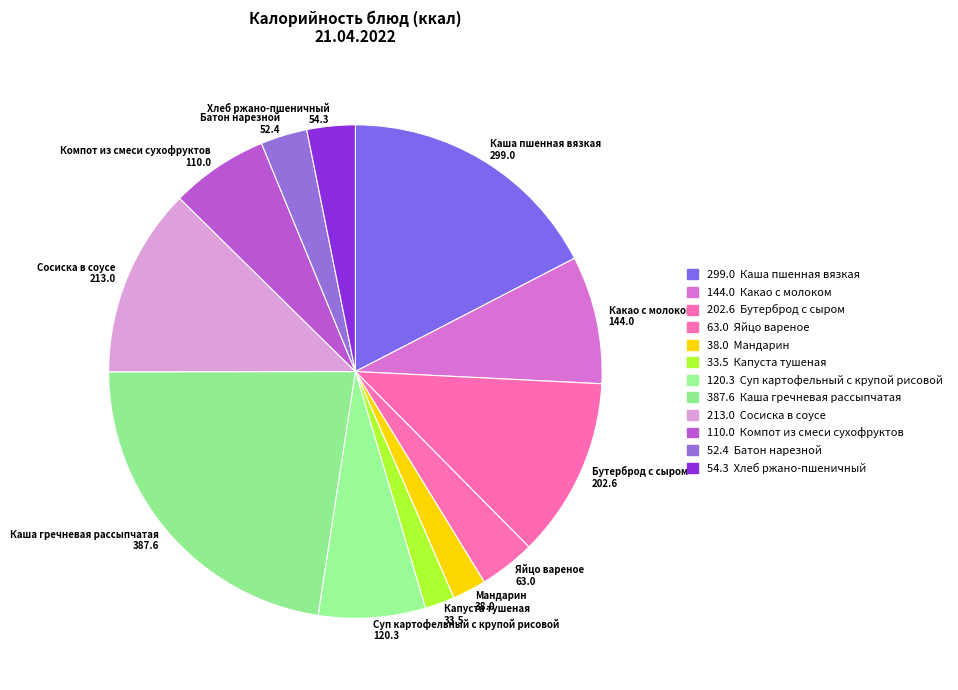

Does any single category account for the majority?

No